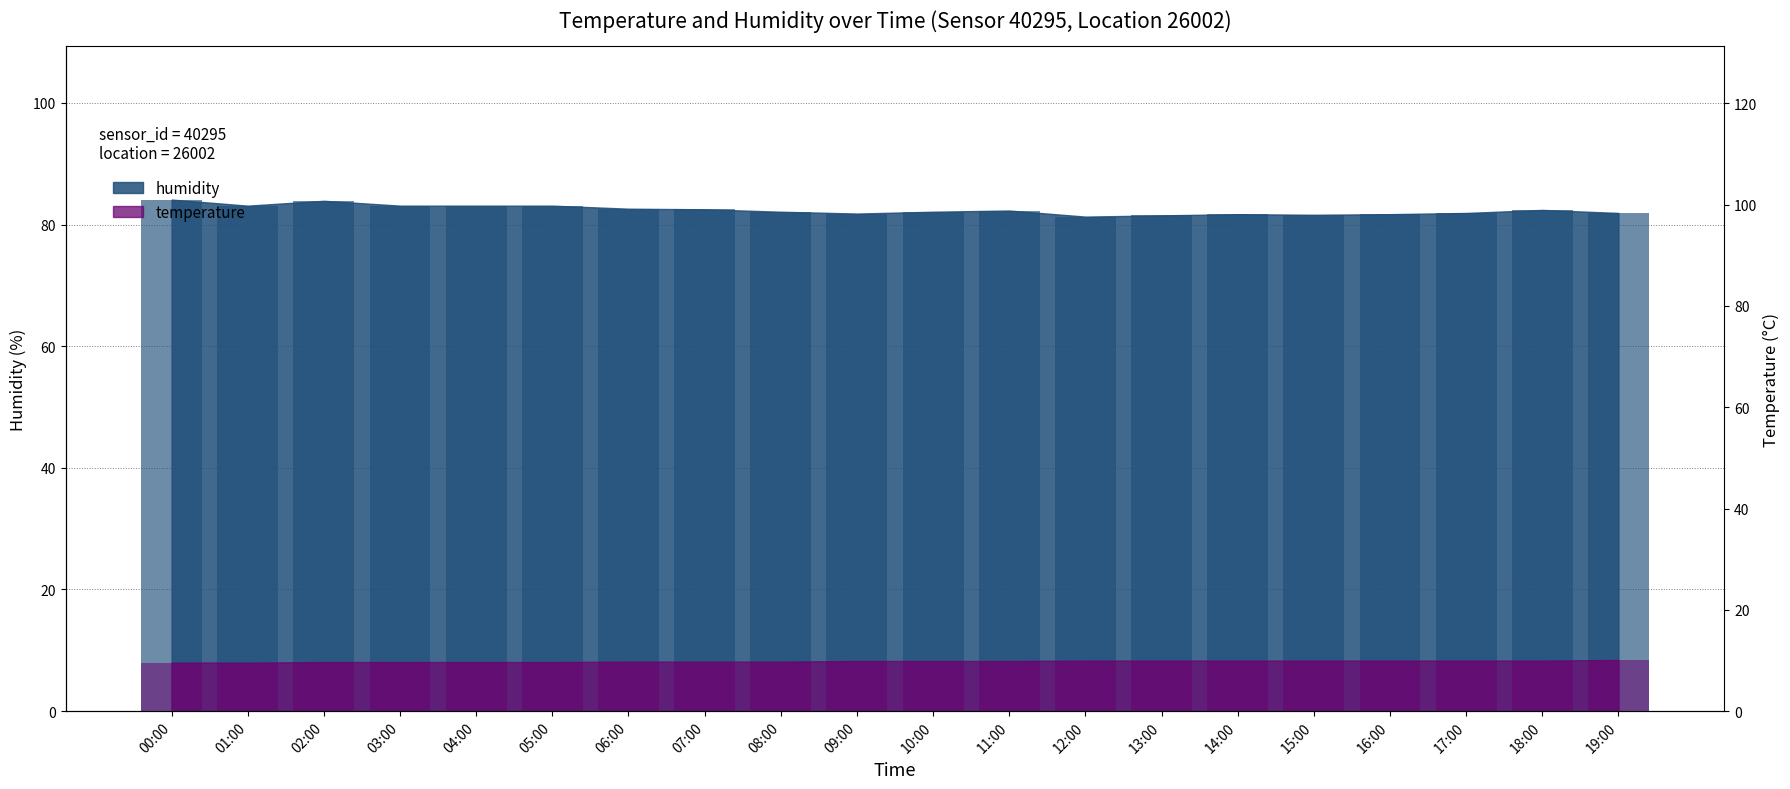

What is the total value across all series at 12:00?

91.3